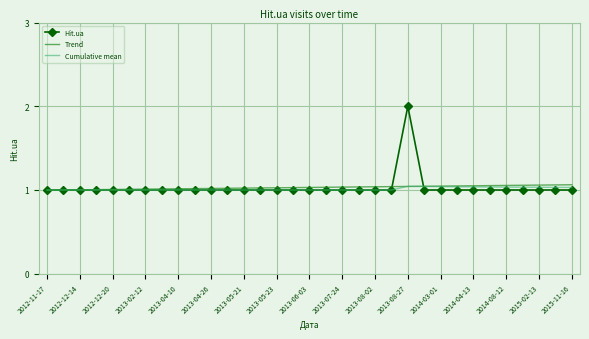

Which series has the widest spread of values?

Hit.ua